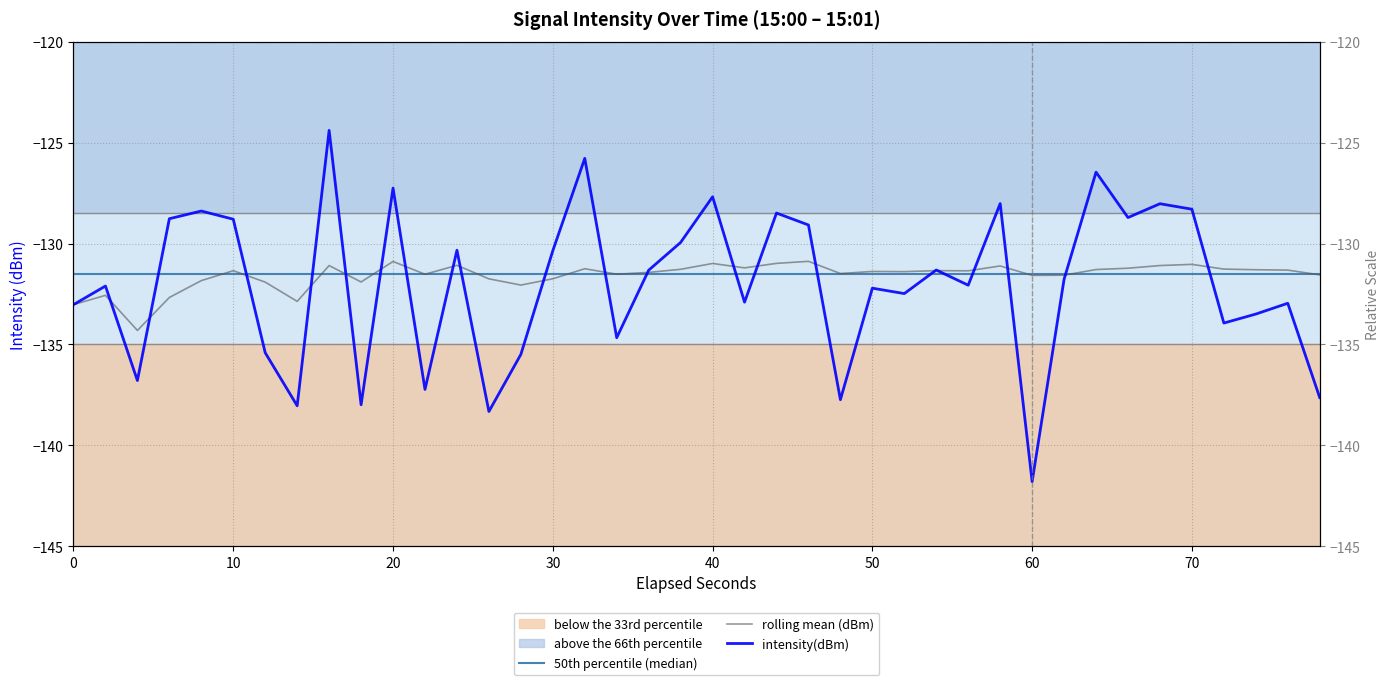

What is the average value of the intensity(dBm) series?

-132.0